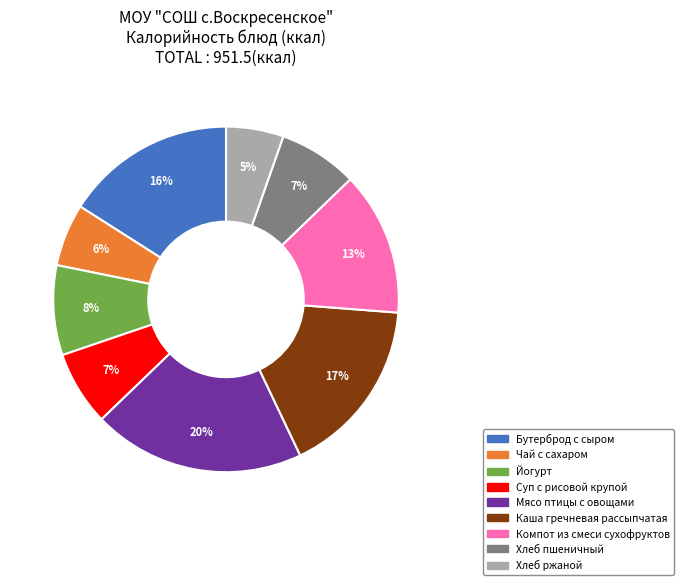

Is the sum of Каша гречневая рассыпчатая and Йогурт greater than half?

No